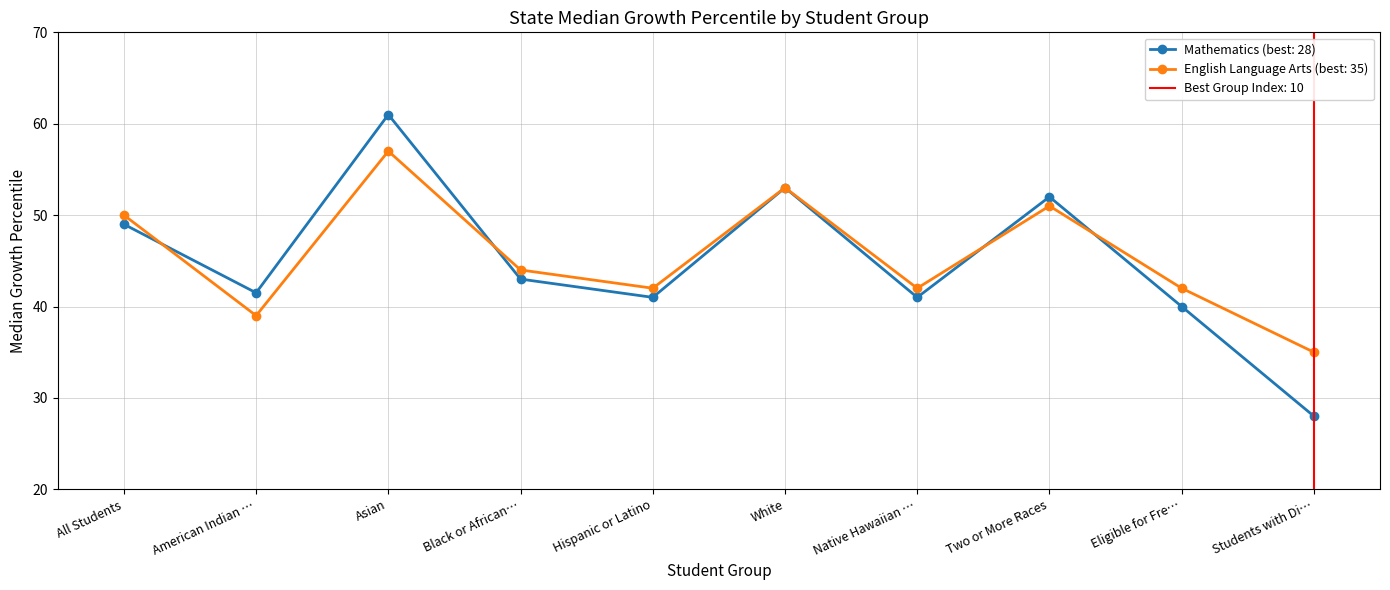

The English Language Arts (best: 35) series shows 35.0 at Students with Di…. True or false?

True